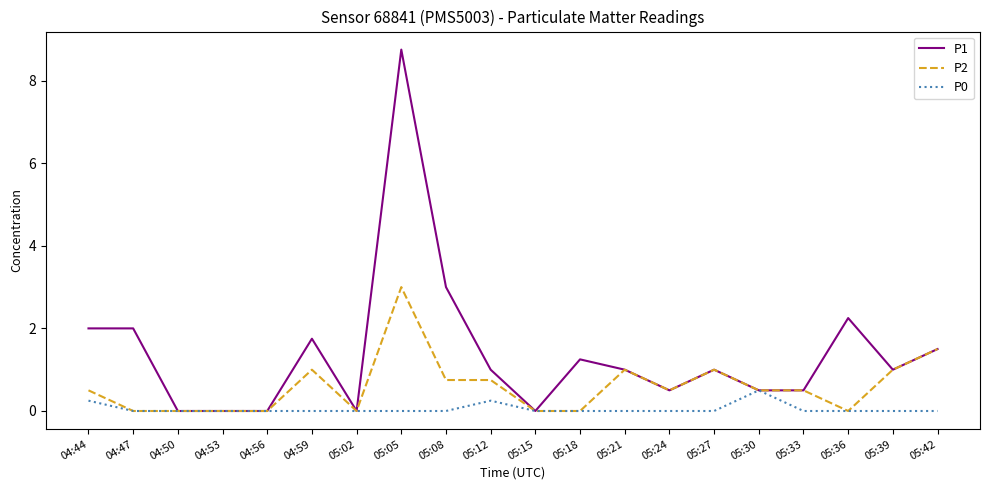

Is the value of P0 at 05:42 greater than the value of P1 at 05:30?

No